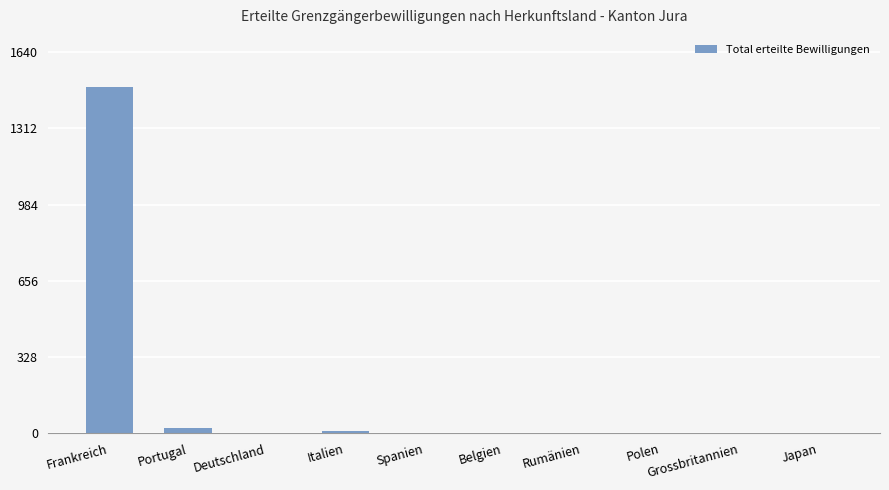

Which category has the highest value across all series?

Frankreich